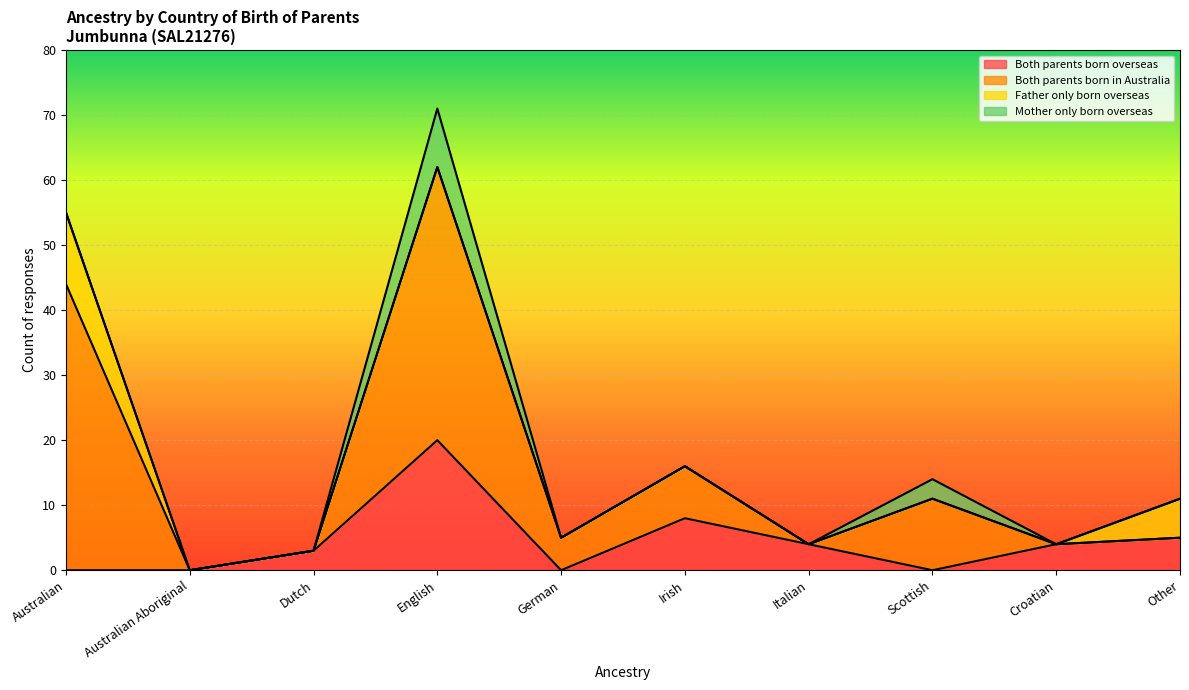

Where do Both parents born overseas and Father only born overseas first cross each other?

Croatian and Other